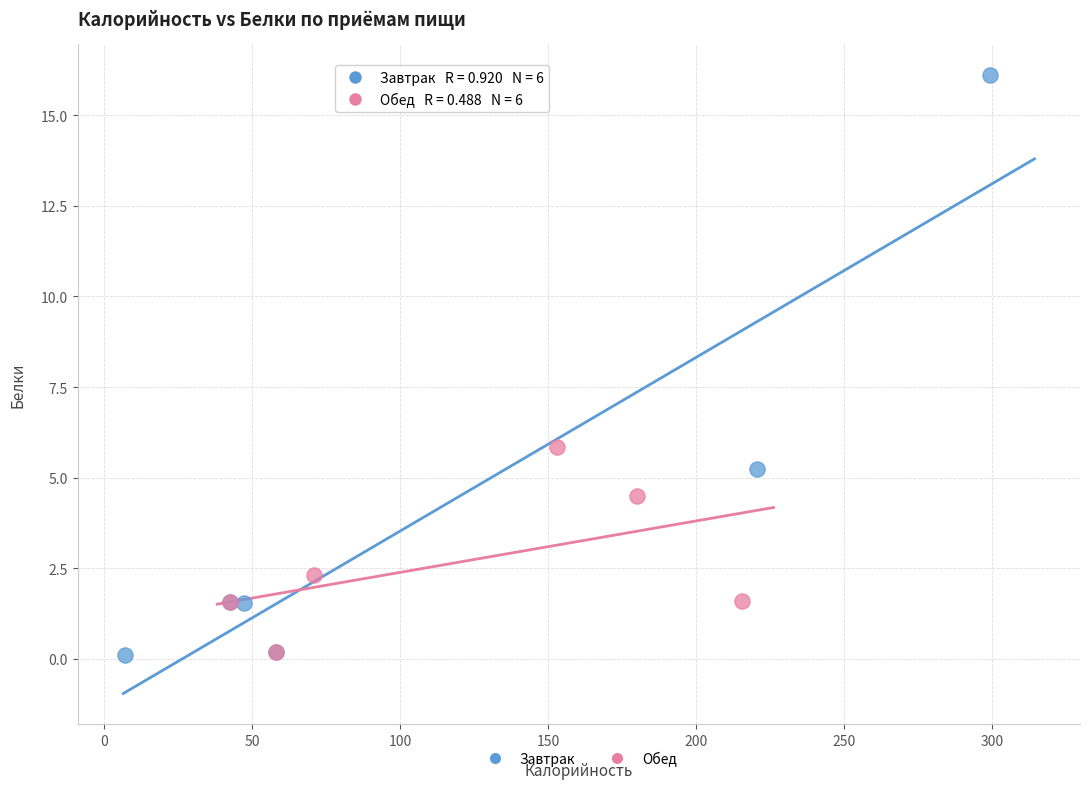

Which series reaches the maximum Y coordinate?

Завтрак